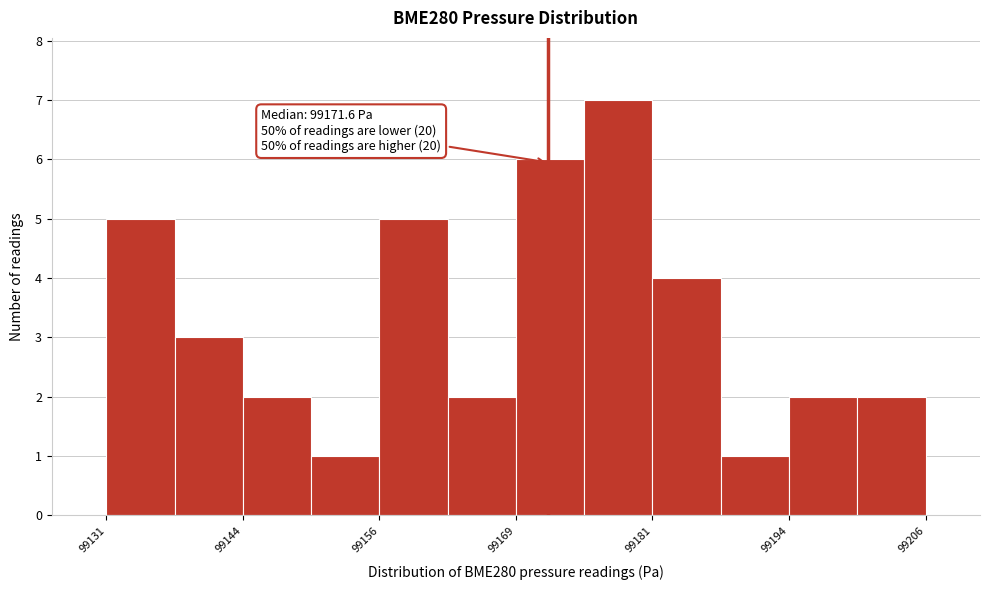

Around what value on the x-axis is the tallest bar? Give the approximate position of its centre, as read against the axis.

99178